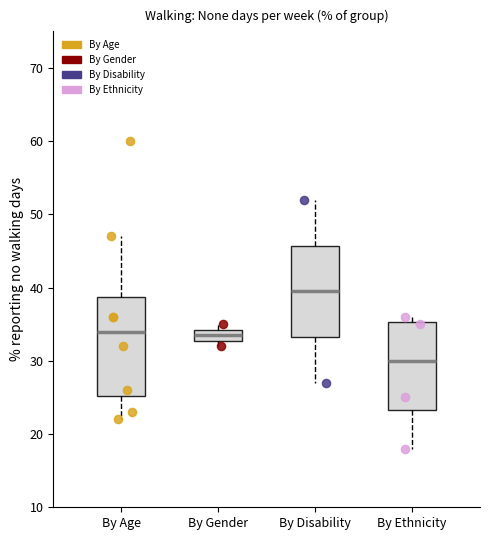

Reading left to right, read every box against the y-axis: the position of its median line, the range the box covers, and the ends of its whiskers. The values are not printed on the chart, so give them approximately, as read against the axis.

By Age: median 34, box 25 to 39, whiskers 22 to 47
By Gender: median 34 (inside the box), box 33 to 34, whiskers 32 to 35
By Disability: median 40, box 33 to 46, whiskers 27 to 52
By Ethnicity: median 30, box 23 to 35, whiskers 18 to 36